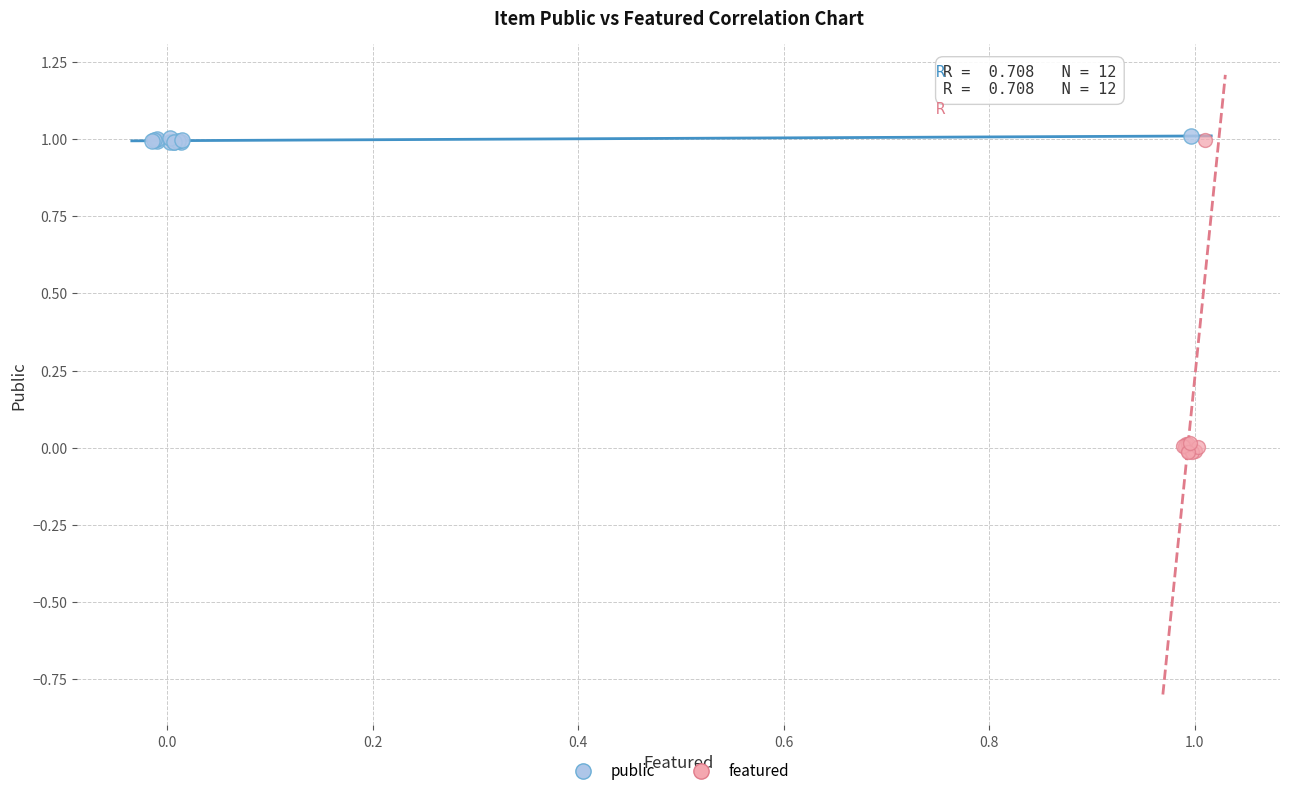

Which series has the widest spread of Y values?

featured